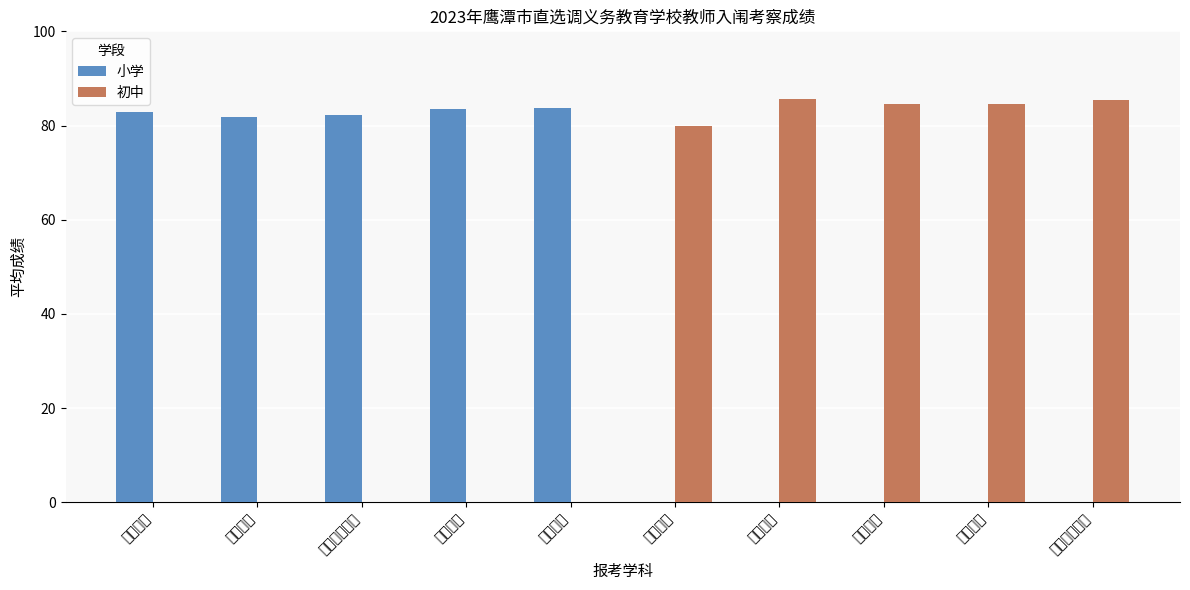

Which category has the highest value across all series?

初中语文